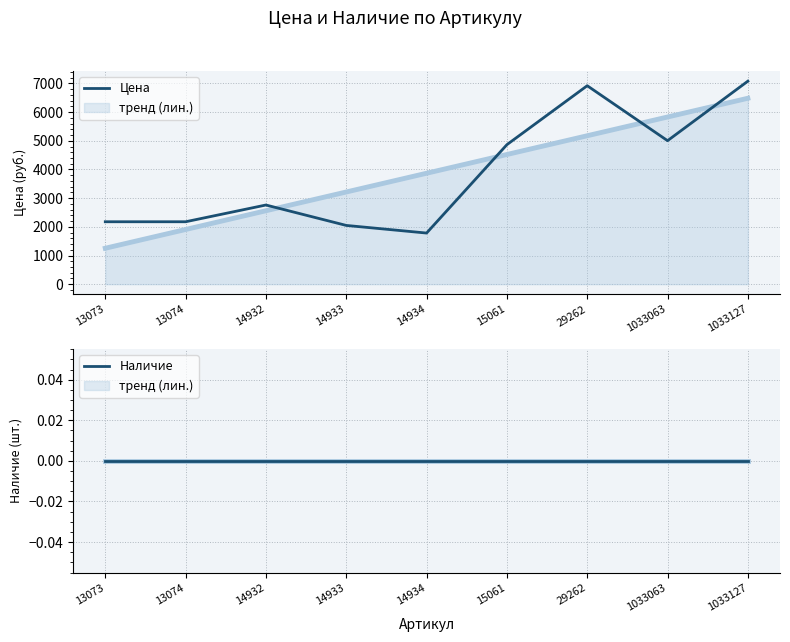

The Цена series shows 3345 at 15061. True or false?

False